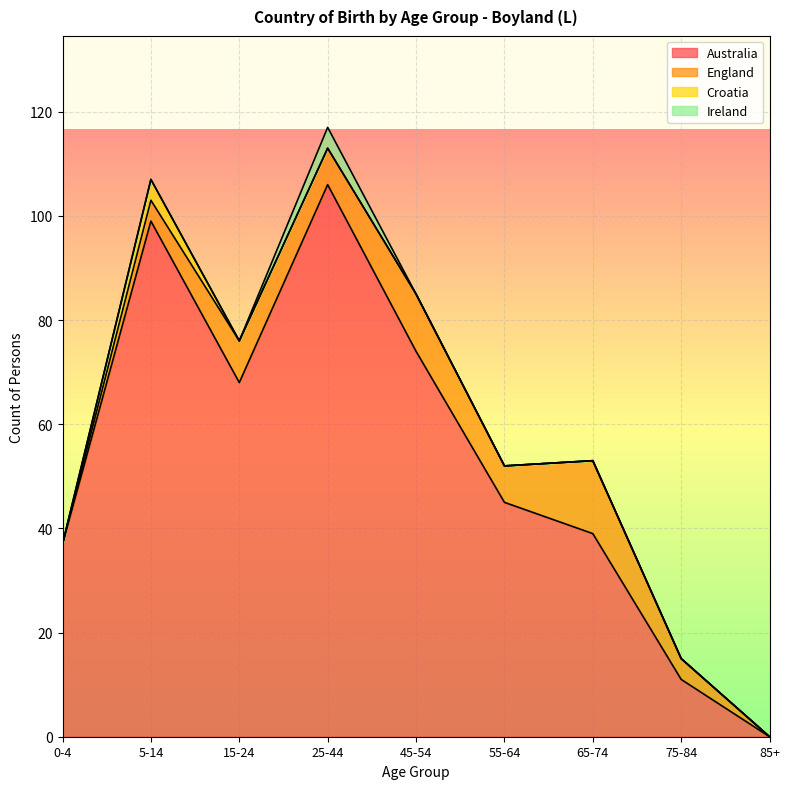

What are all the series names shown in the legend?

Australia, England, Croatia, Ireland